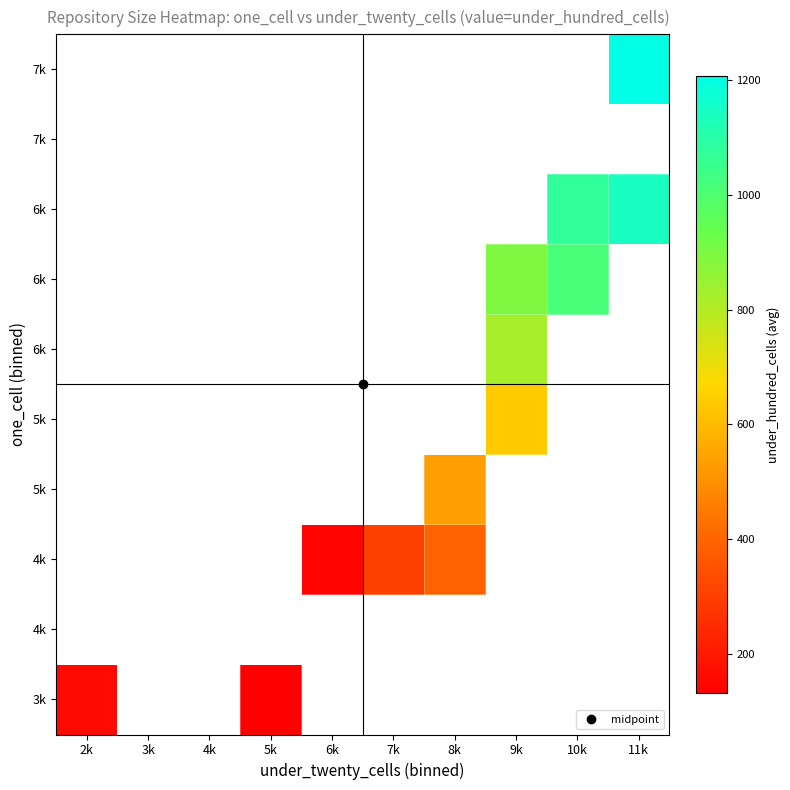

At how many categories does at least one series exceed 515?

4